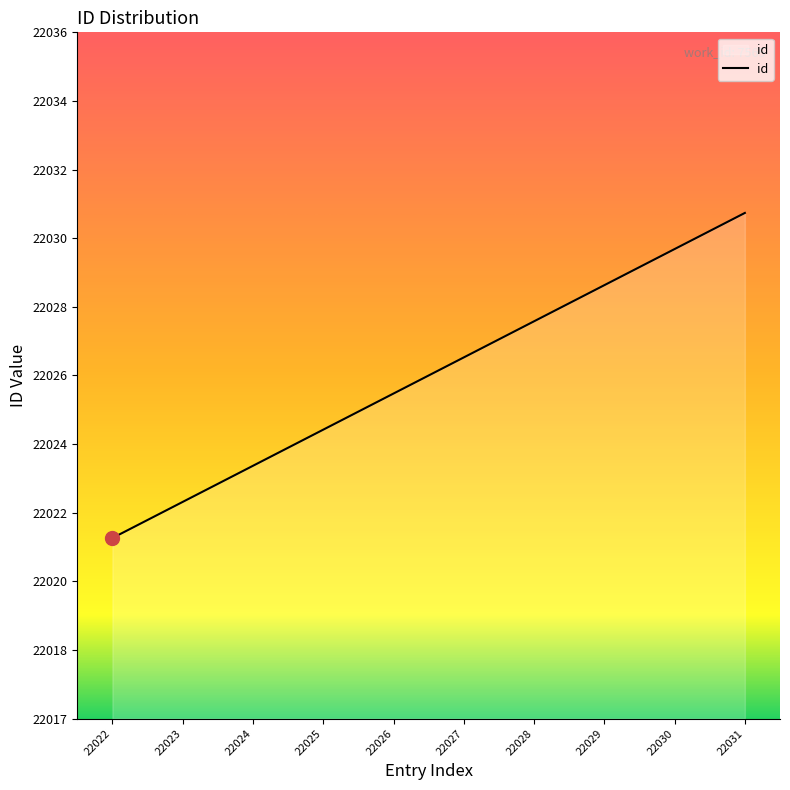

Does the chart have visible grid lines?

No